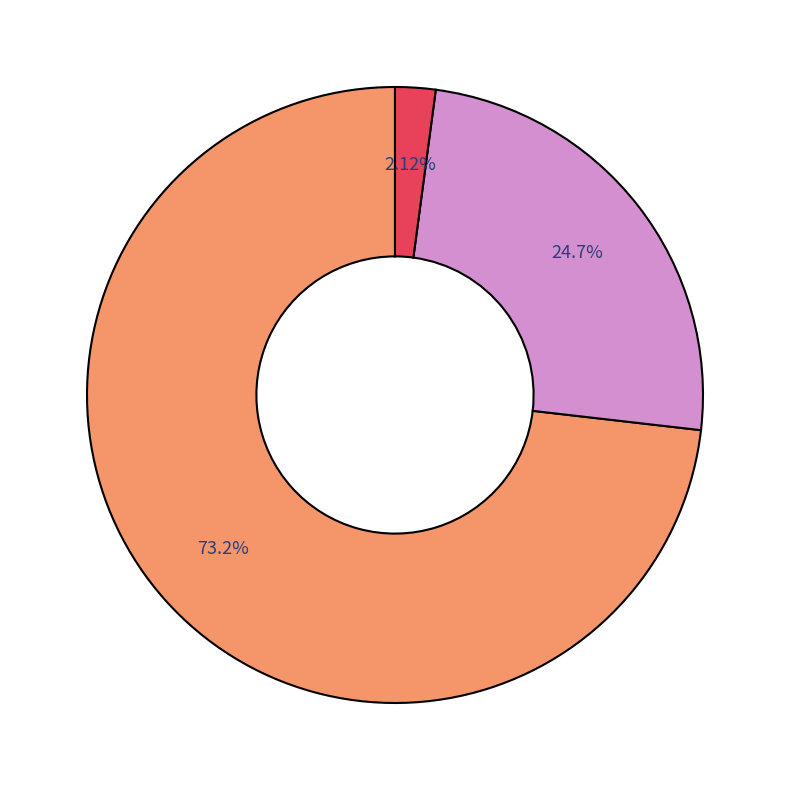

How many slices are in this pie chart?

3